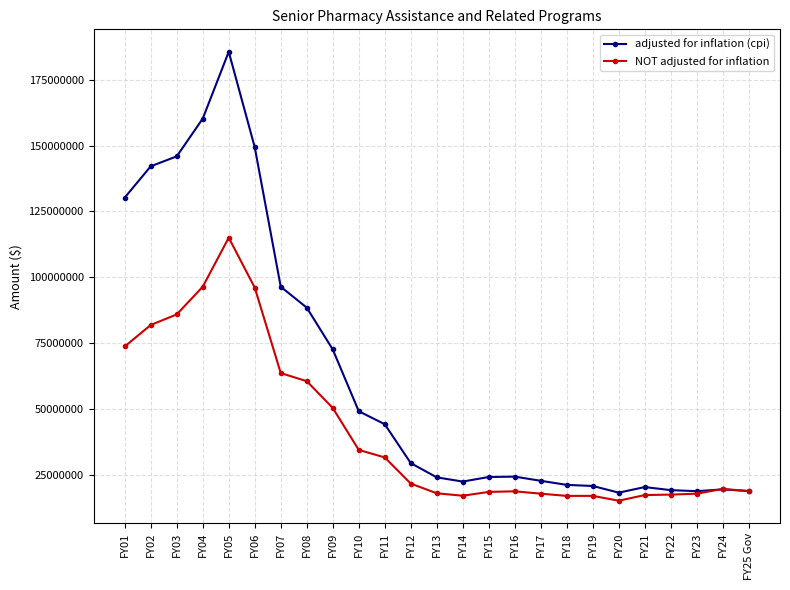

What is the label of the 3rd point from the right?

FY23